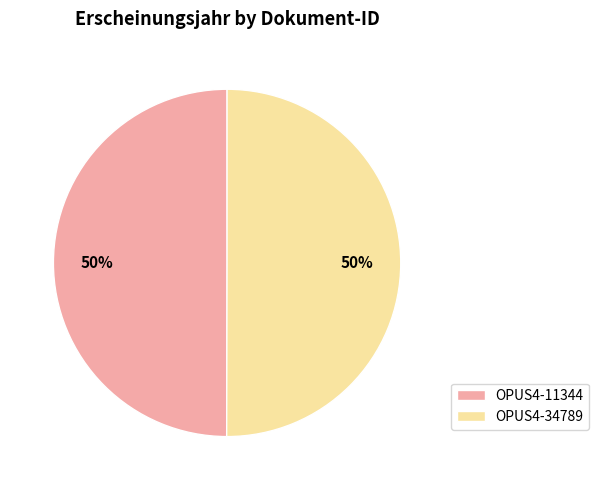

Approximately how many times larger is the value at OPUS4-11344 compared to OPUS4-34789?

1.0